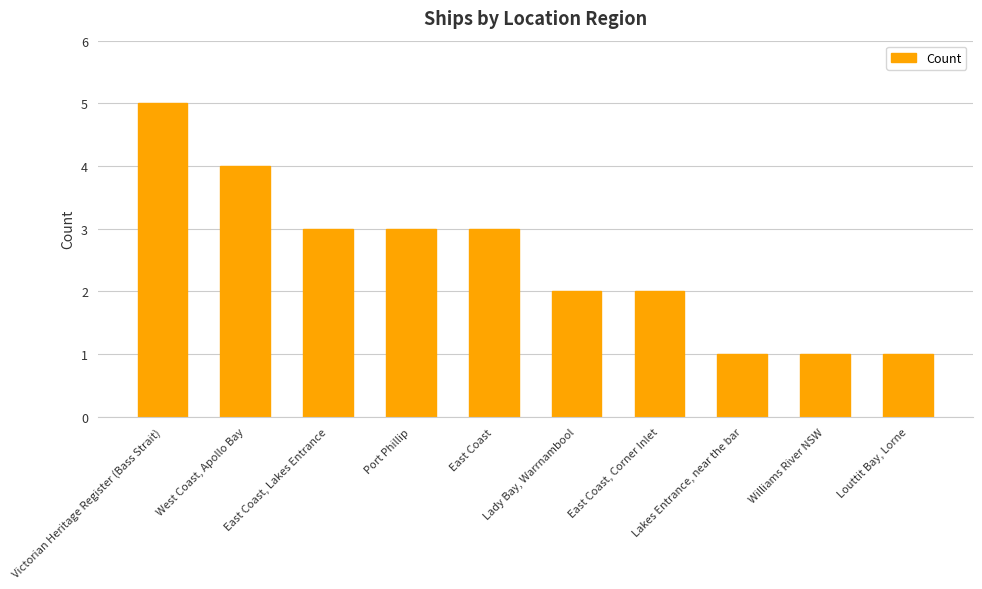

What is the difference between the maximum and minimum values?

4